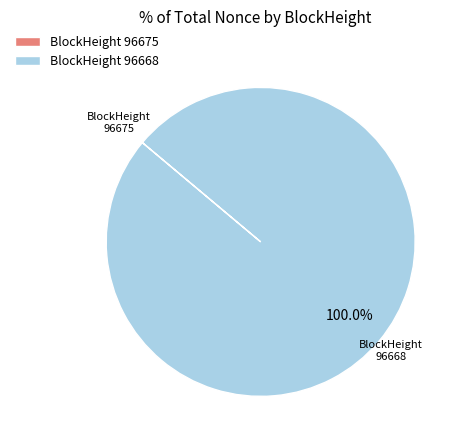

True or false: 96668 accounts for 92% of the total.

False